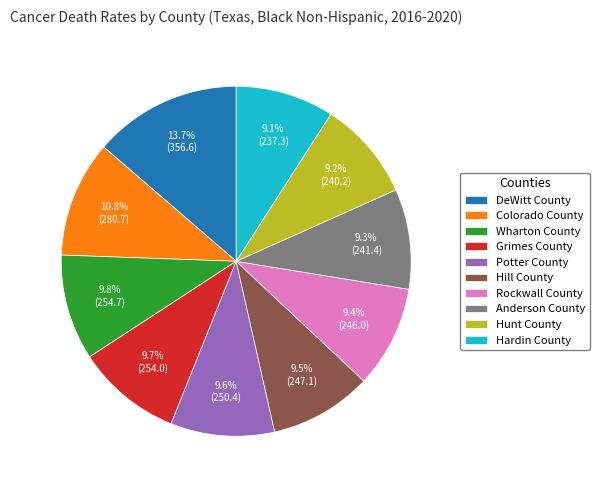

Approximately how many times larger is the value at Hardin County compared to Rockwall County?

1.0